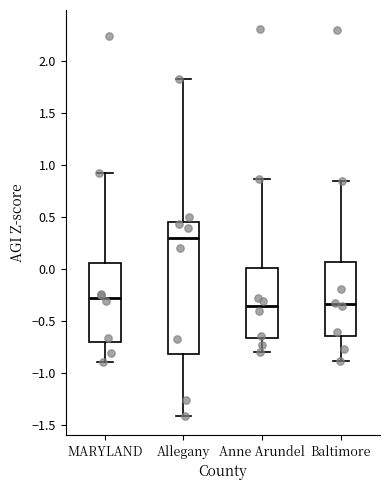

Reading left to right, read every box against the y-axis: the position of its median line, the range the box covers, and the ends of its whiskers. The values are not printed on the chart, so give them approximately, as read against the axis.

MARYLAND: median -0.30, box -0.70 to 0.05, whiskers -0.90 to 0.95
Allegany: median 0.30, box -0.80 to 0.45, whiskers -1.40 to 1.80
Anne Arundel: median -0.35, box -0.65 to 0.00, whiskers -0.80 to 0.85
Baltimore: median -0.35, box -0.65 to 0.05, whiskers -0.90 to 0.85